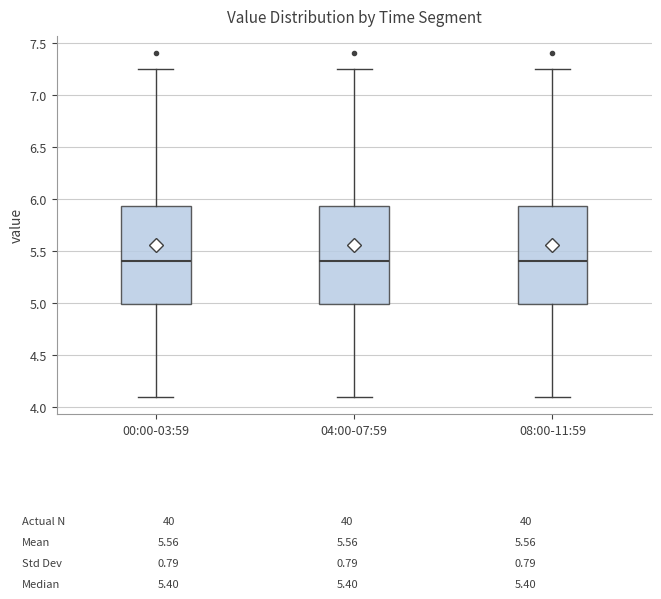

Reading left to right, read every box against the y-axis: the position of its median line, the range the box covers, and the ends of its whiskers. The values are not printed on the chart, so give them approximately, as read against the axis.

00:00-03:59: median 5.40, box 5.00 to 5.95, whiskers 4.10 to 7.25
04:00-07:59: median 5.40, box 5.00 to 5.95, whiskers 4.10 to 7.25
08:00-11:59: median 5.40, box 5.00 to 5.95, whiskers 4.10 to 7.25